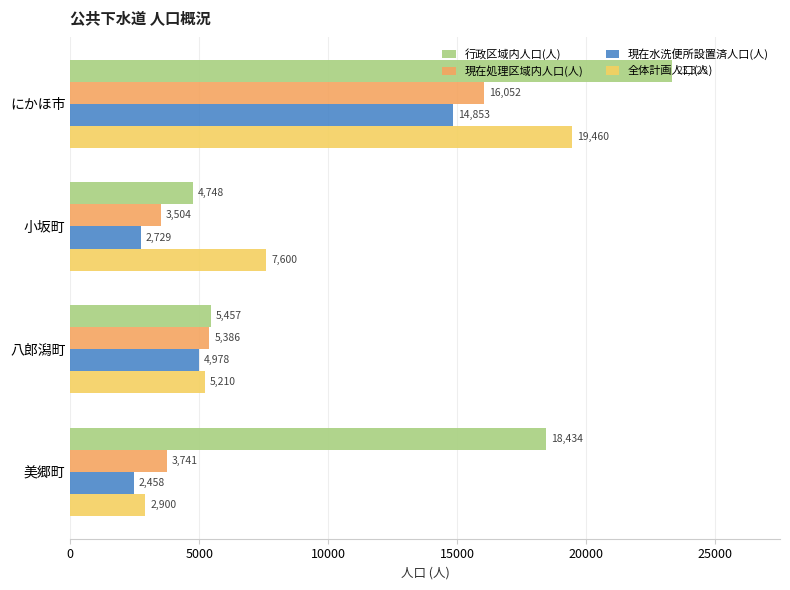

Which series has the widest spread of values?

行政区域内人口(人)